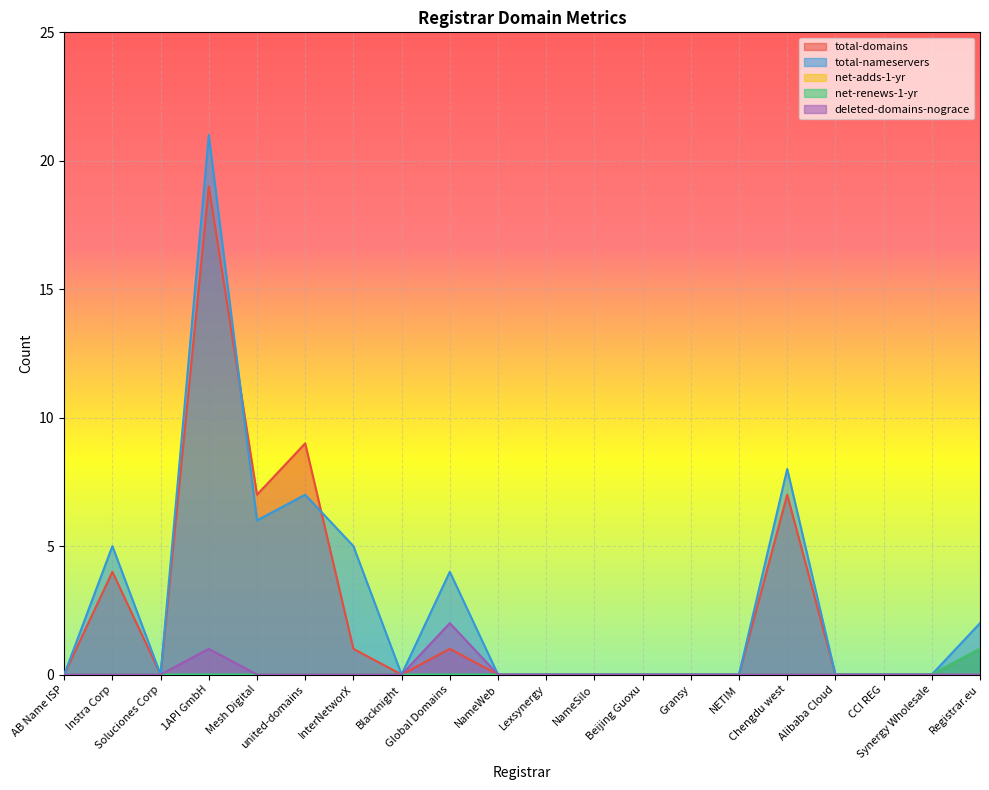

Is it true that total-domains equals 0 at Lexsynergy?

True